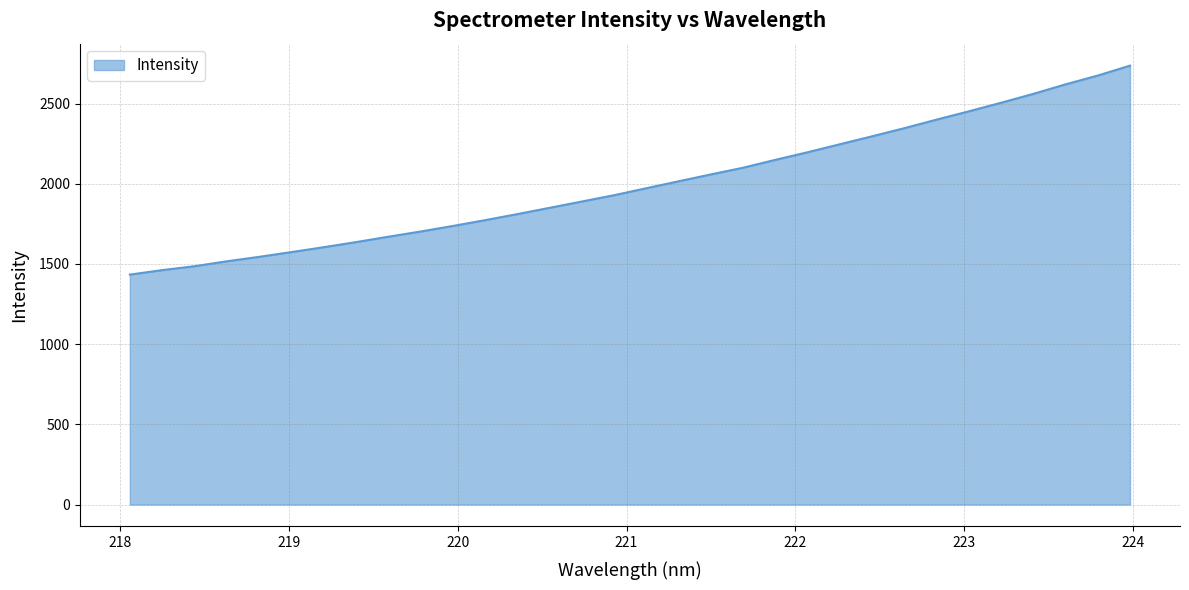

What is the minimum value shown in the chart?

1433.4